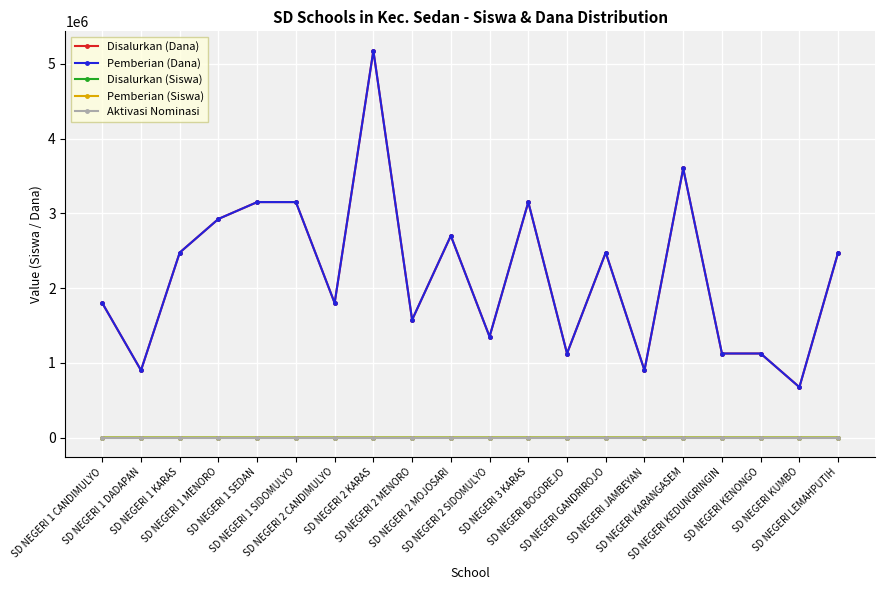

True or false: Aktivasi Nominasi has more than 0 interior local peaks.

False